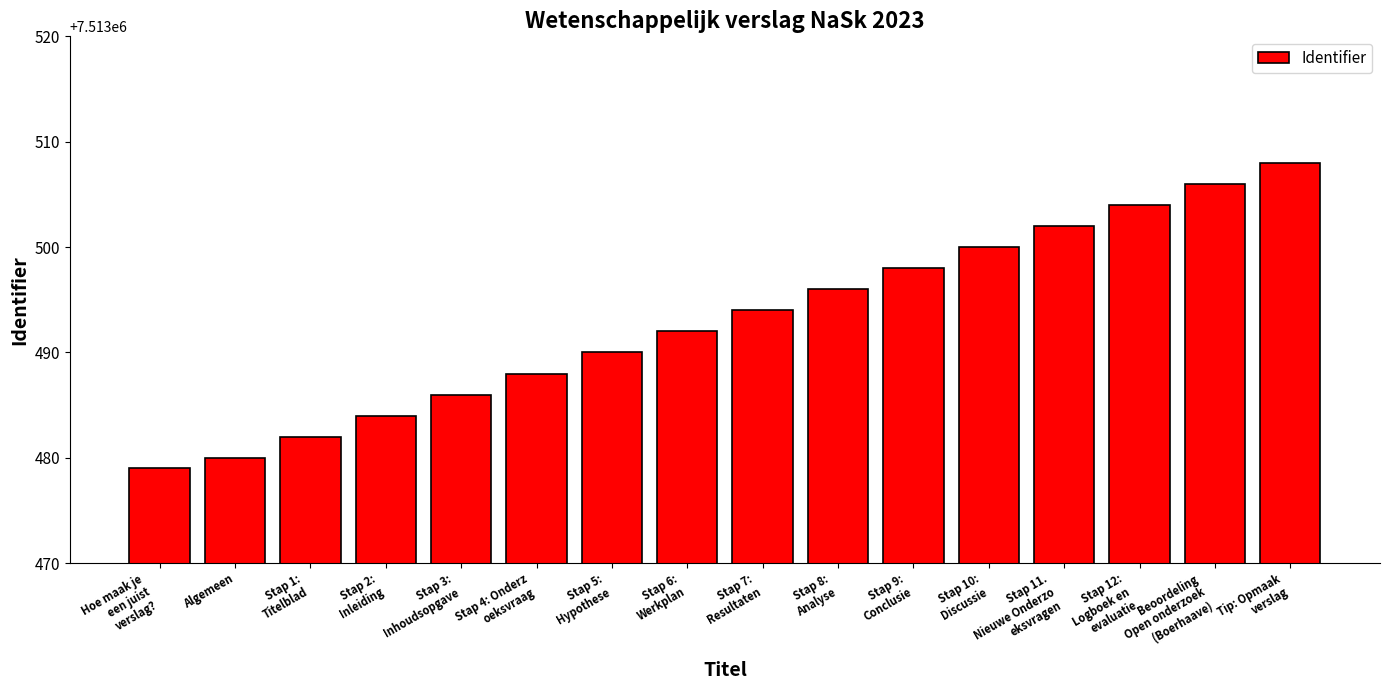

Which has a higher value, Stap 2:
Inleiding or Algemeen?

Stap 2:
Inleiding